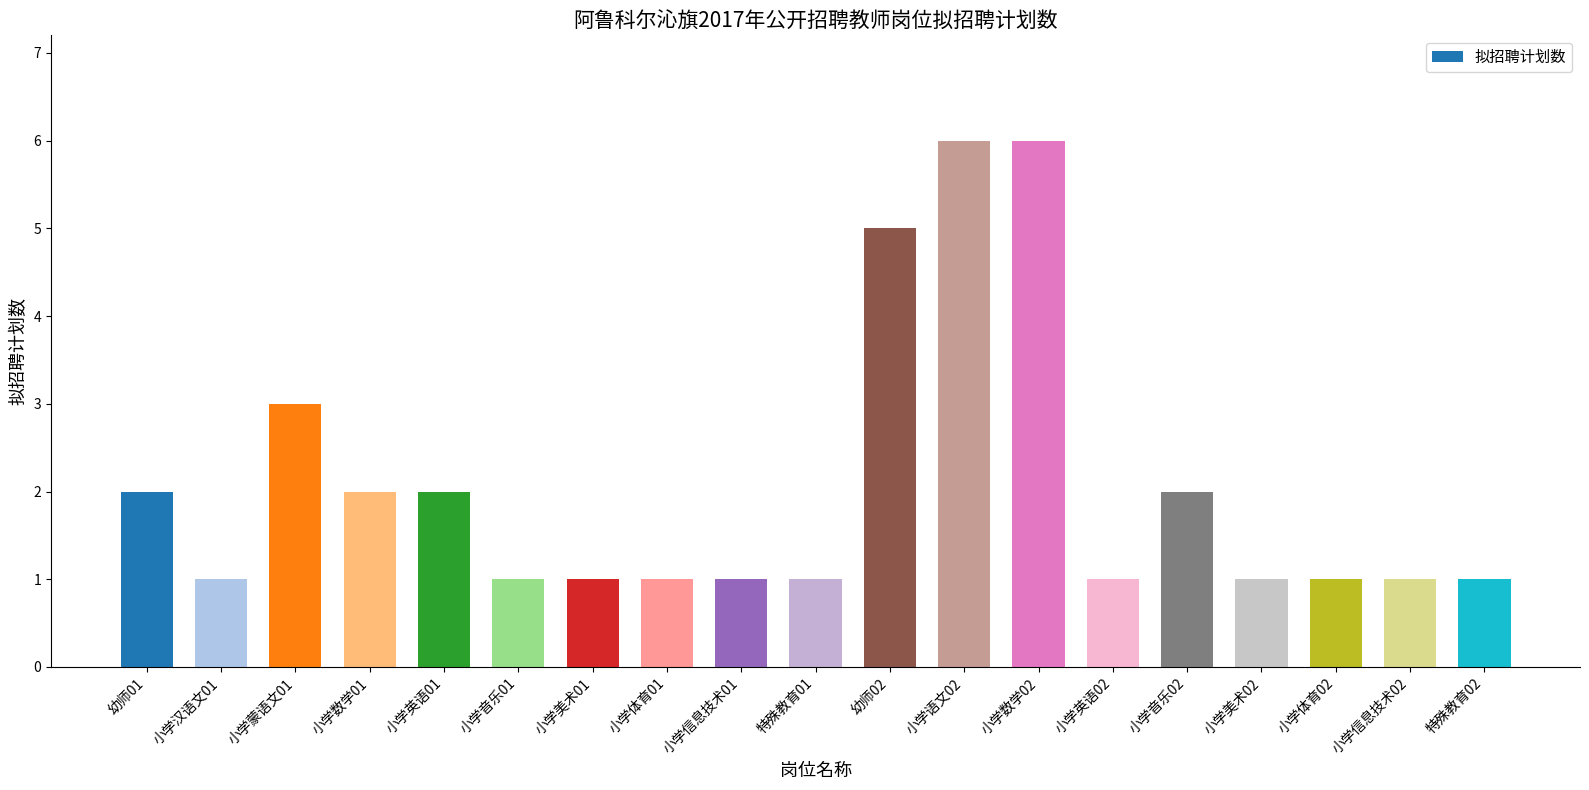

Reading left to right, list all the values displayed in this chart.

2	1	3	2	2	1	1	1	1	1	5	6	6	1	2	1	1	1	1